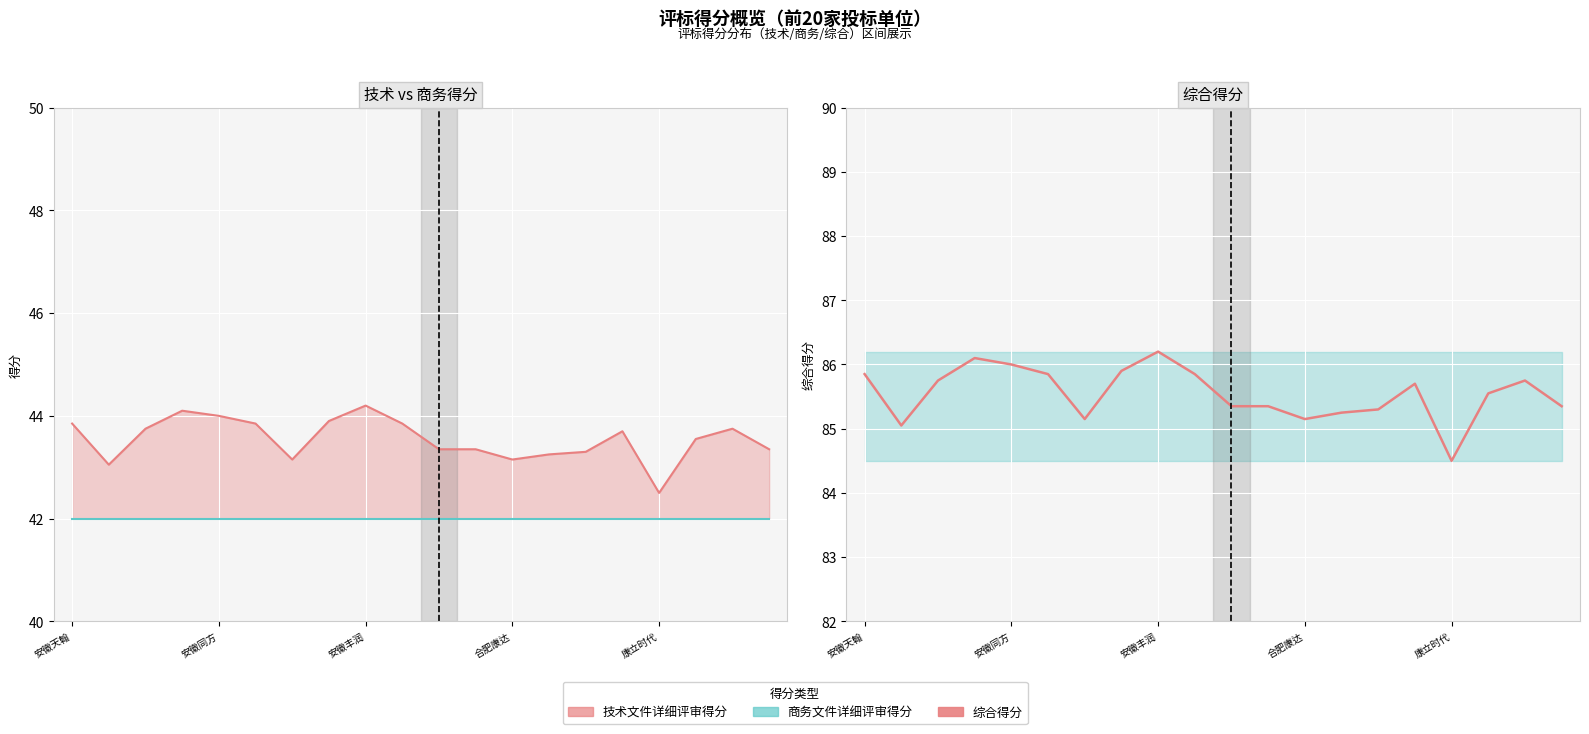

Is it true that the value at 15 is 22.1?

False